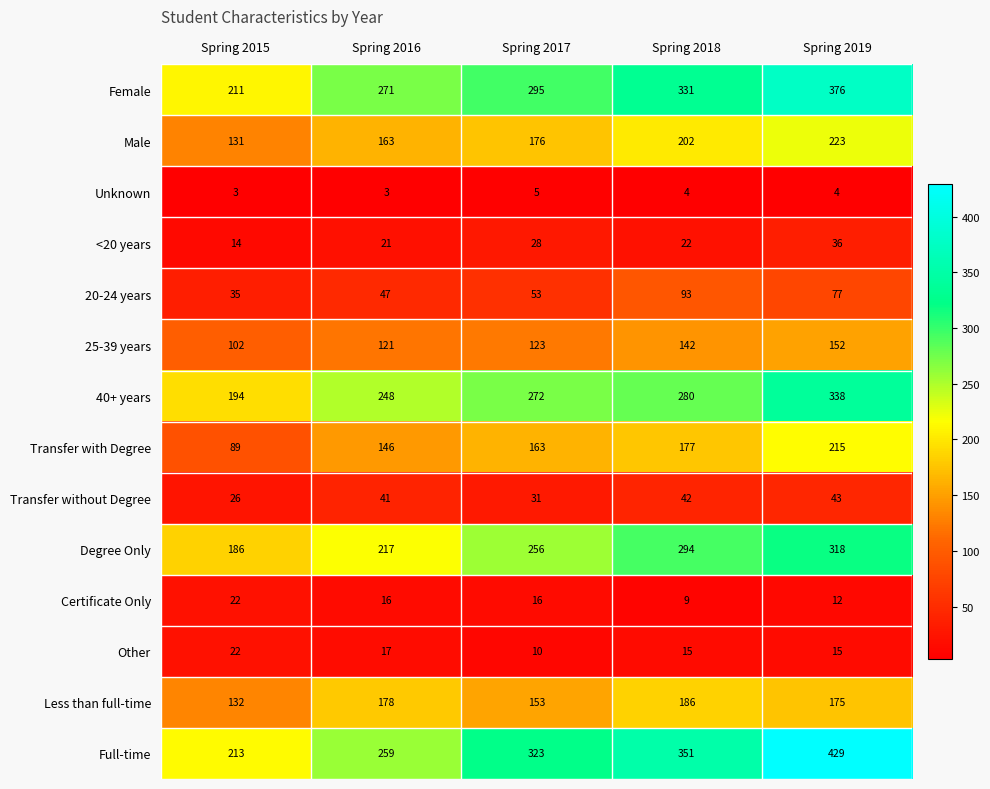

What is the spread (max minus min) of values at Spring 2015?

210